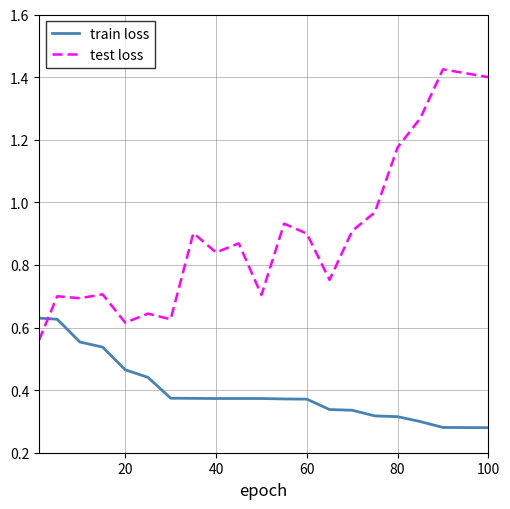

True or false: test loss and train loss cross at least once.

True